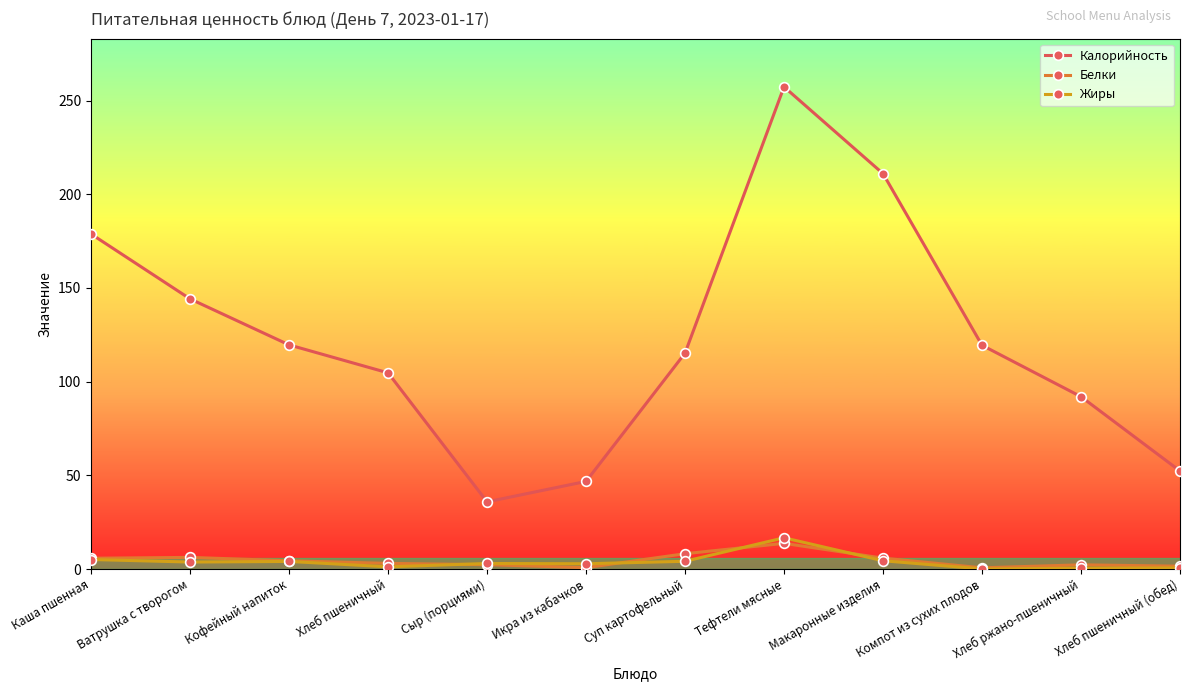

At which category is the sum across all series the highest?

Тефтели мясные